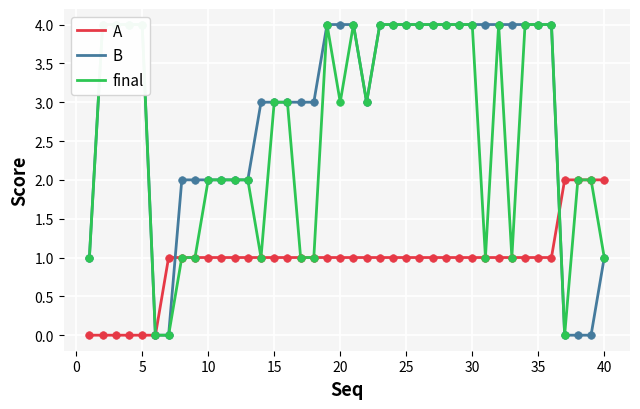

Which series has the widest spread of Y values?

B